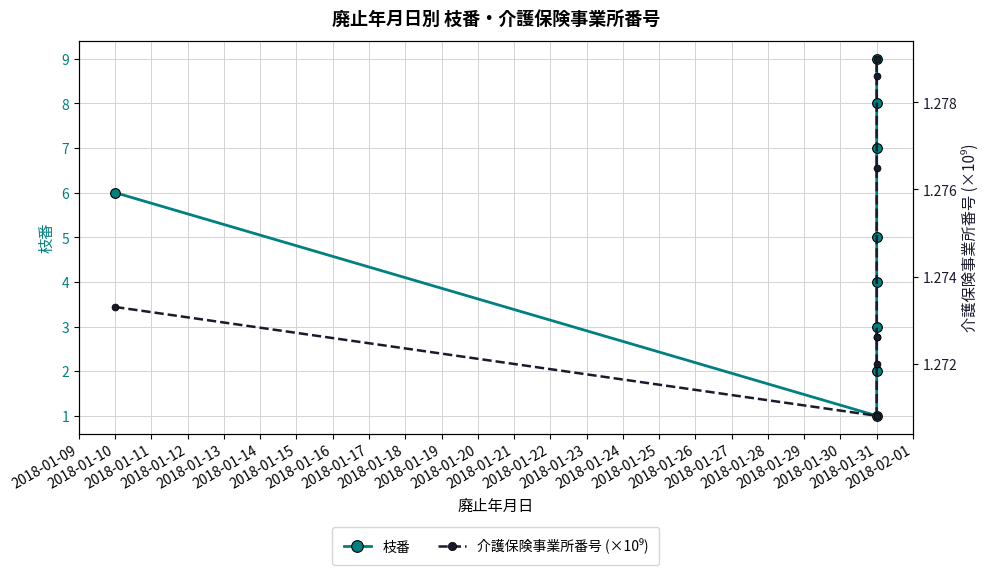

Between 2018-01-10 and 2018-01-17, which series saw the biggest shift?

枝番